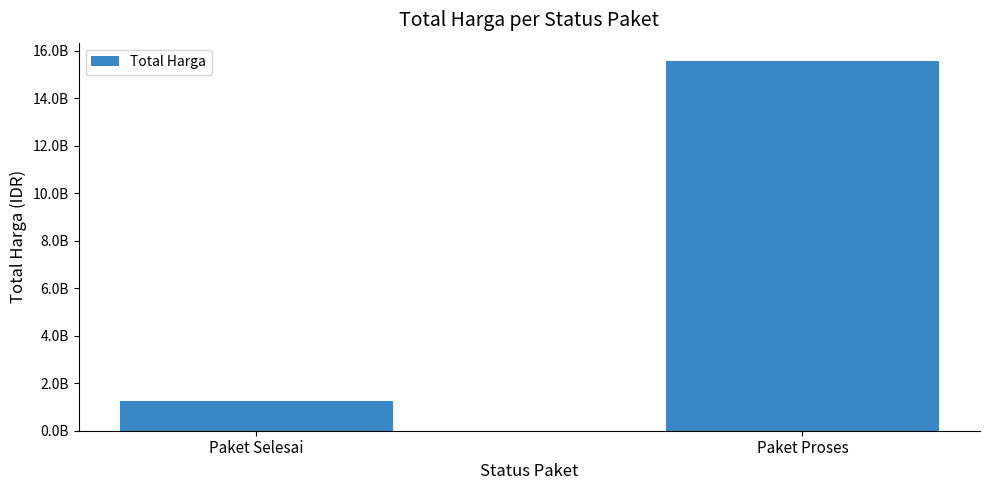

List the labels in order of value, largest first.

Paket Proses, Paket Selesai